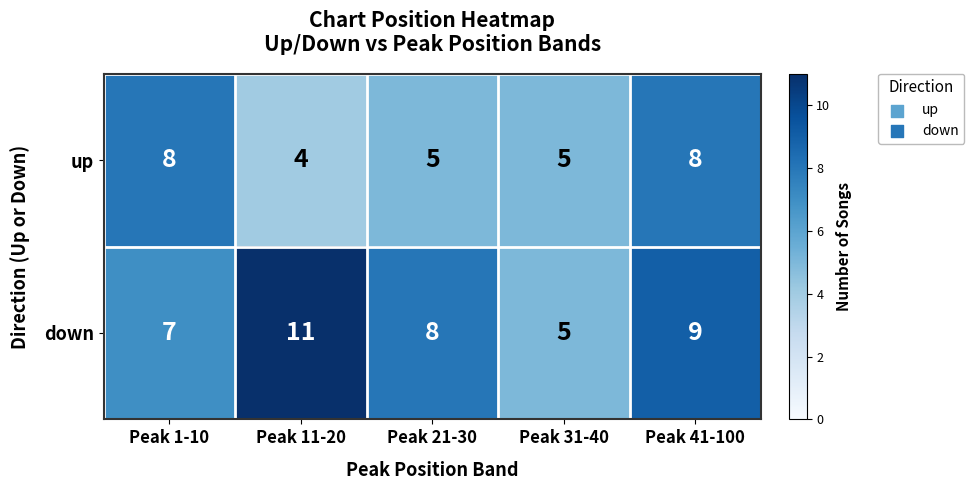

What is the maximum value for up?

8